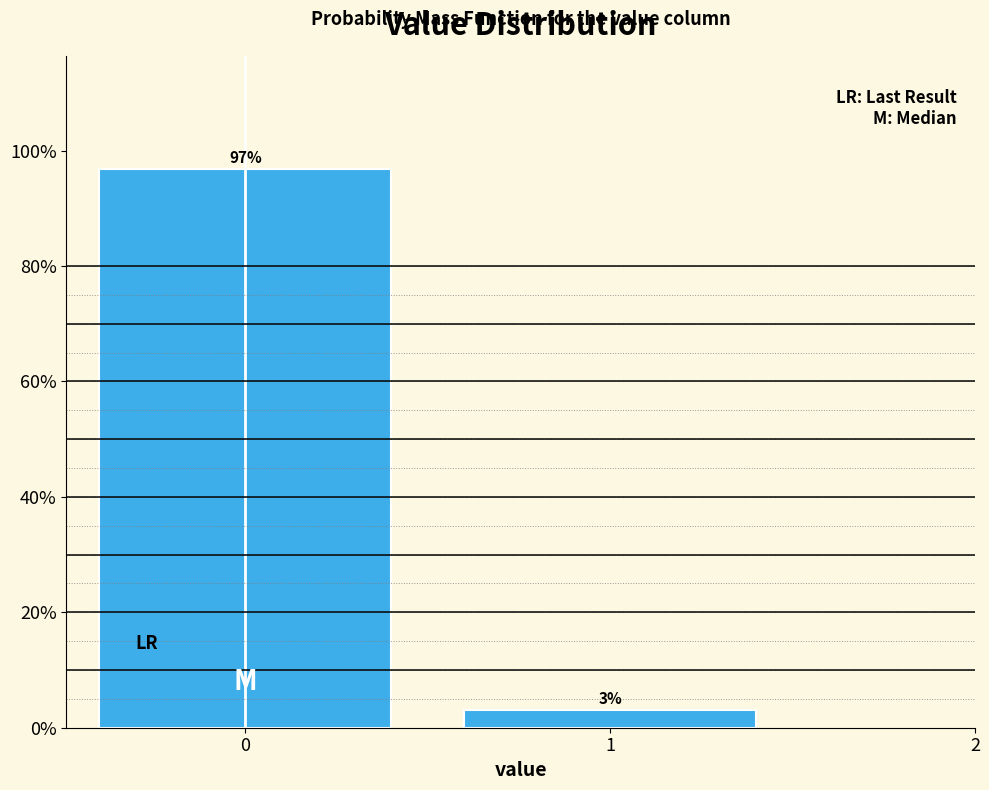

List the labels in order of value, smallest first.

1, 0